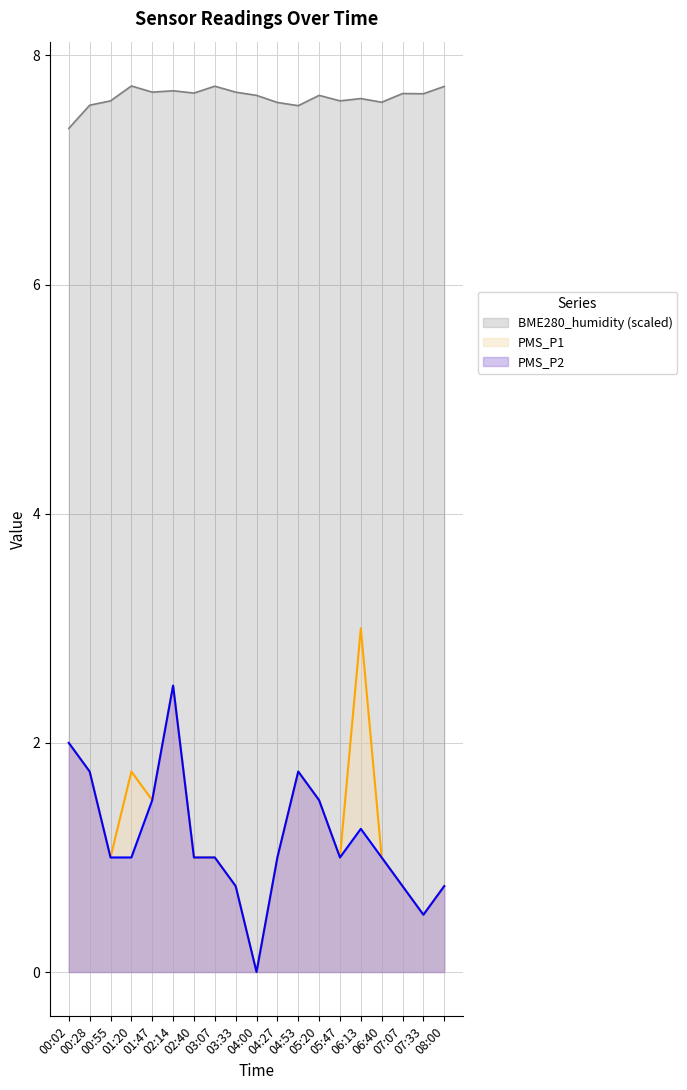

True or false: PMS_P2 and PMS_P1 intersect in this chart.

False